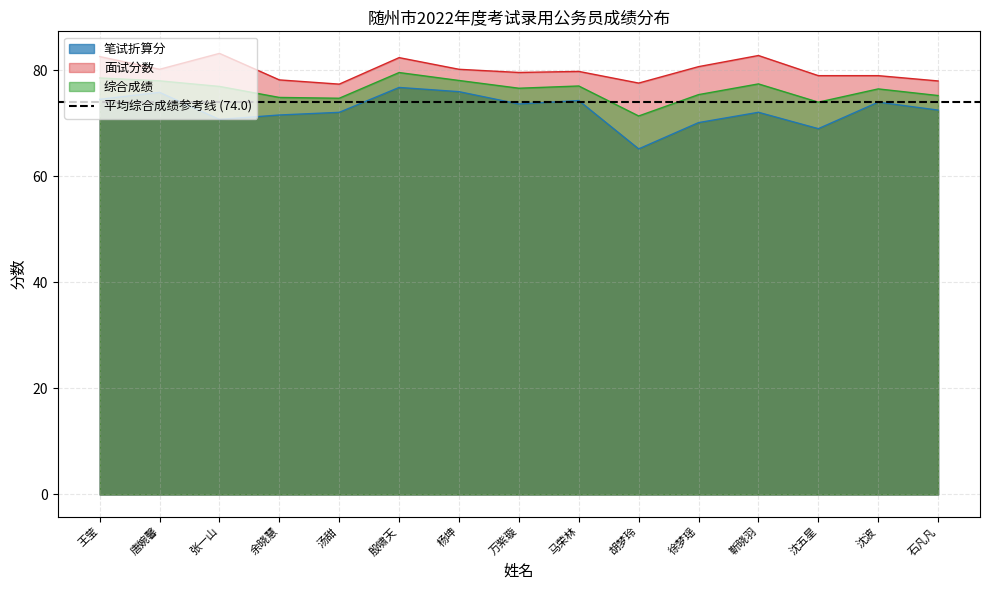

At which category does the chart reach its minimum across all series?

胡梦玲